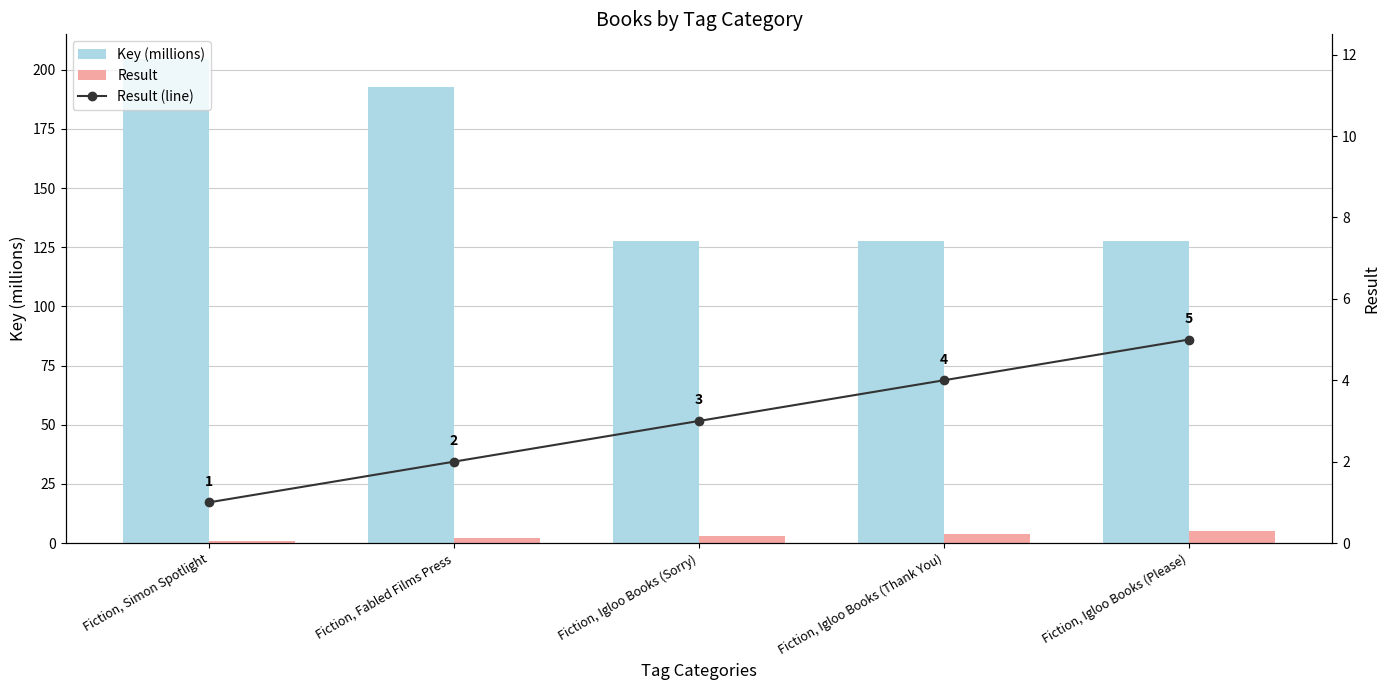

Which has a higher value, Fiction, Igloo Books (Sorry) or Fiction, Simon Spotlight?

Fiction, Simon Spotlight